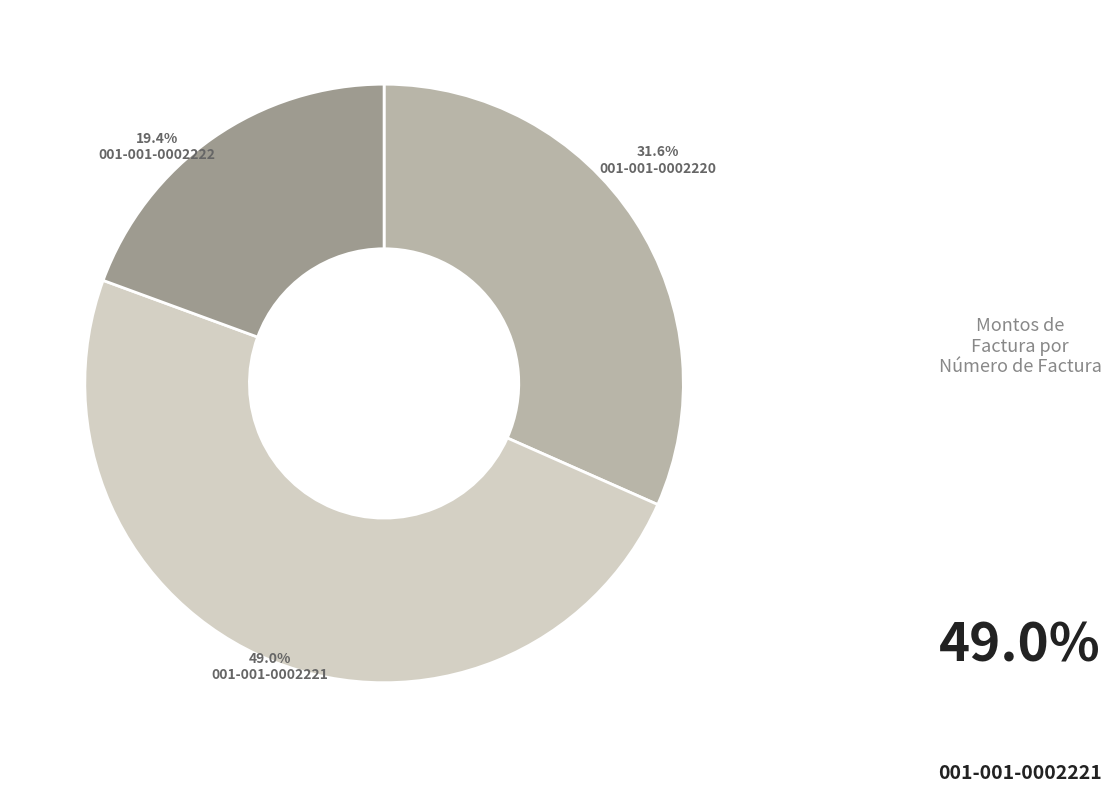

How many segments does this pie chart have?

3